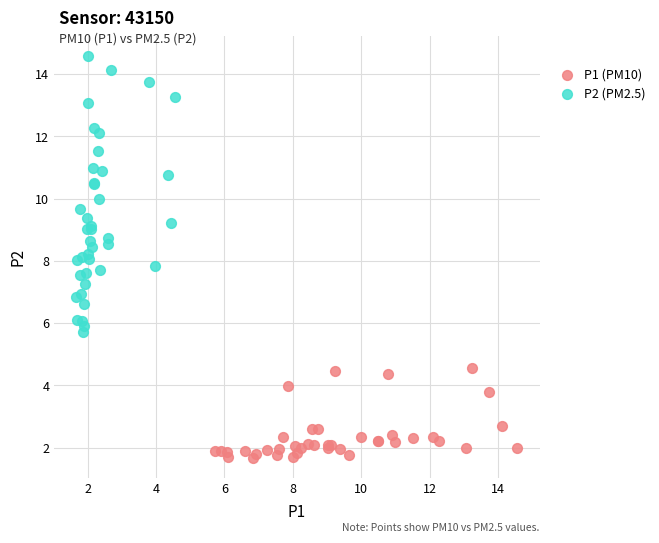

Which series contains the lowest Y value?

P1 (PM10)